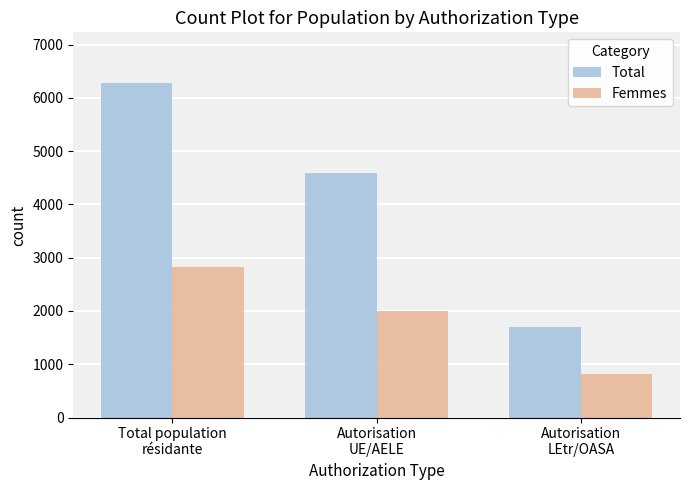

What is the label of the 2nd bar from the right?

Autorisation
UE/AELE